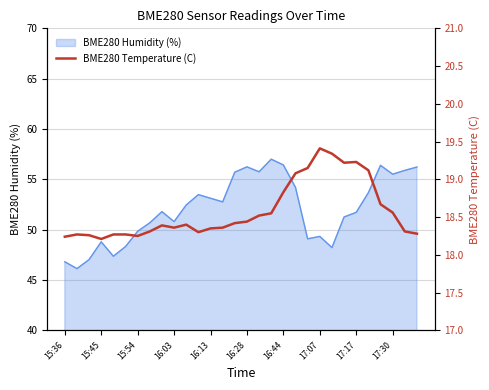

How many data points does each series have?

30